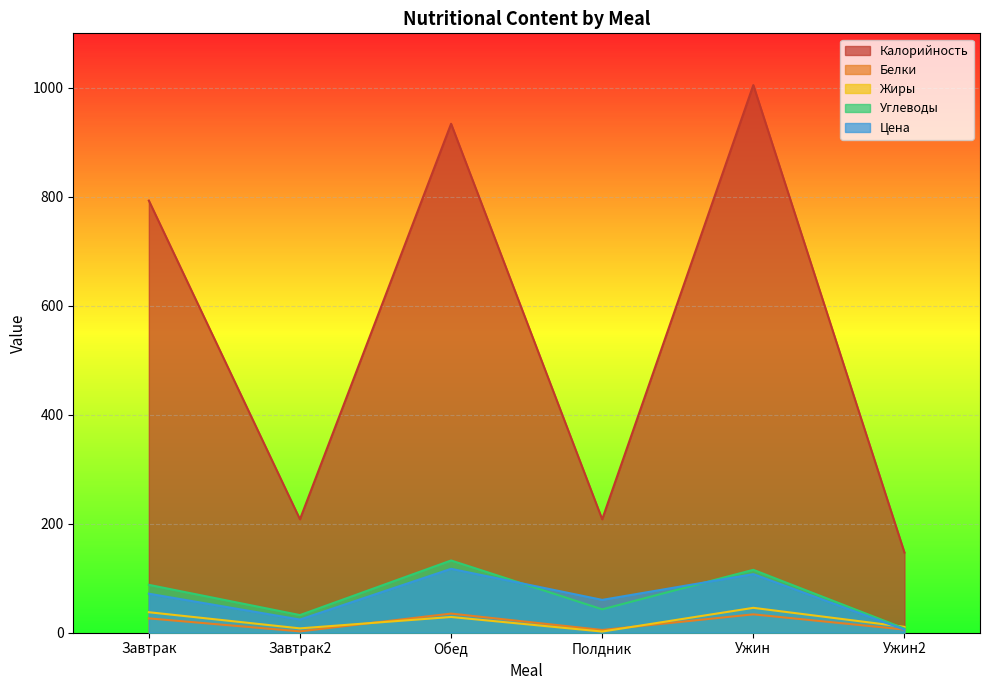

Reading right to left, list all the values displayed in this chart.

Калорийность: Ужин2=147.0	Ужин=1005.0	Полдник=208.0	Обед=934.0	Завтрак2=208.0	Завтрак=793.0
Белки: Ужин2=5.6	Ужин=33.5	Полдник=4.8	Обед=34.9	Завтрак2=2.3	Завтрак=26.1
Жиры: Ужин2=10.6	Ужин=45.5	Полдник=1.9	Обед=28.7	Завтрак2=7.8	Завтрак=37.4
Углеводы: Ужин2=7.5	Ужин=115.3	Полдник=42.7	Обед=132.4	Завтрак2=32.2	Завтрак=87.7
Цена: Ужин2=5.4	Ужин=107.4	Полдник=60.1	Обед=117.1	Завтрак2=24.0	Завтрак=71.4